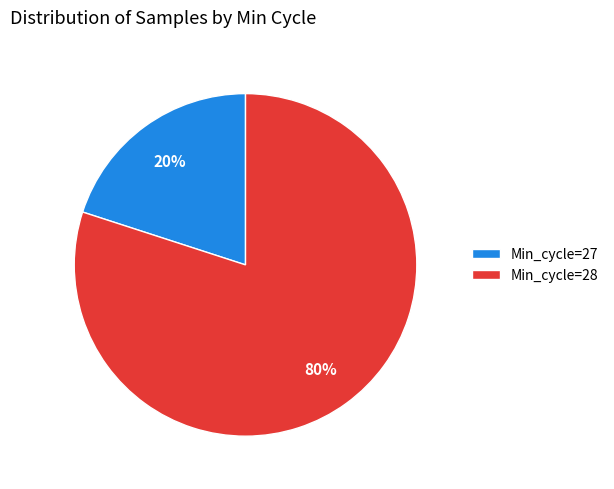

How many segments does this pie chart have?

2